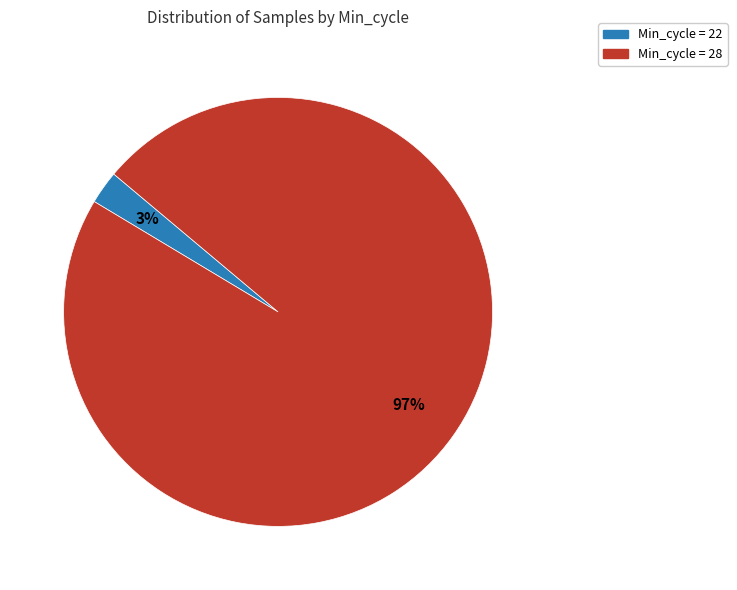

To the nearest percent, what portion does Min_cycle = 28 represent?

97%